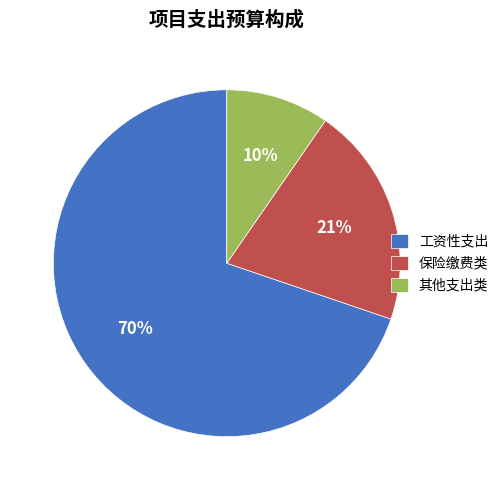

Combined, do 其他支出类 and 工资性支出 account for over 50%?

Yes